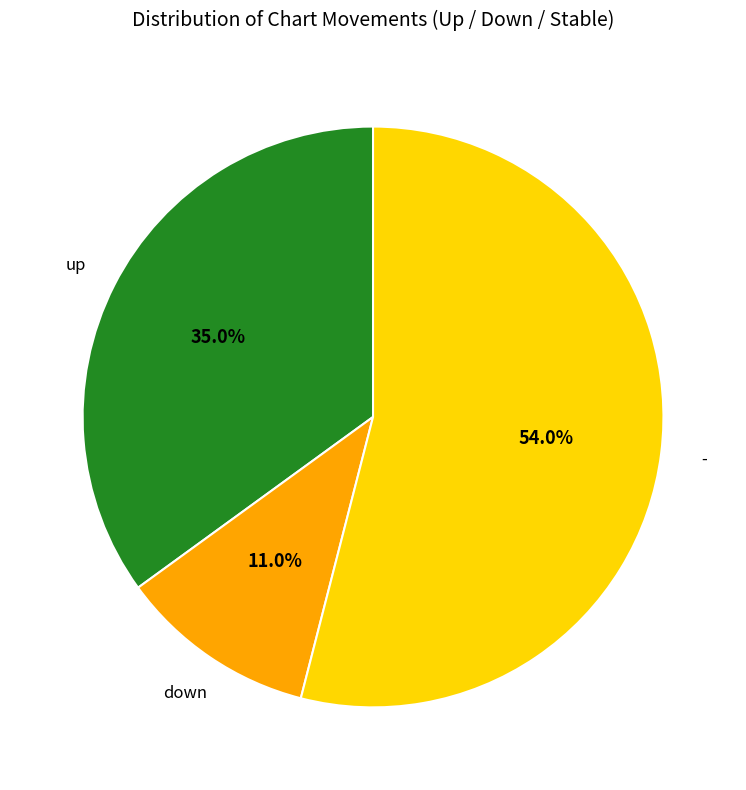

To the nearest percent, what is the average slice percentage?

33%